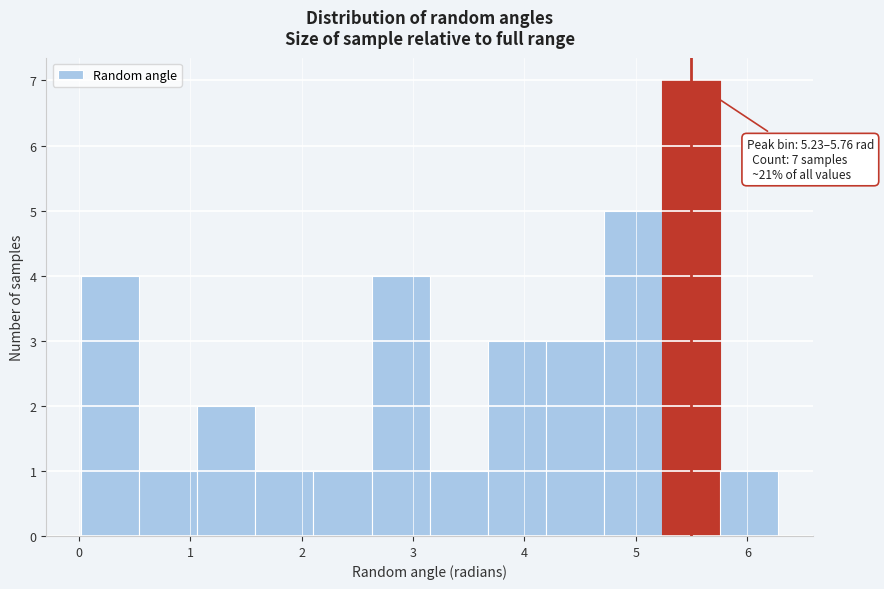

Which range on the x-axis has the tallest bar?

5.2 to 5.8